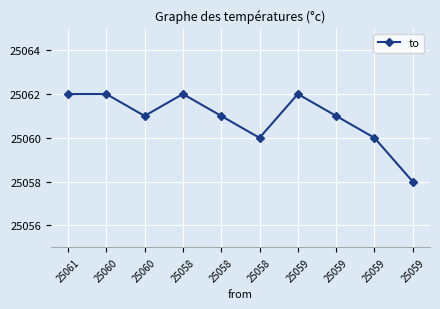

Reading left to right, extract all data points from this chart.

25061=25062	25060=25062	25060=25061	25058=25062	25058=25061	25058=25060	25059=25062	25059=25061	25059=25060	25059=25058